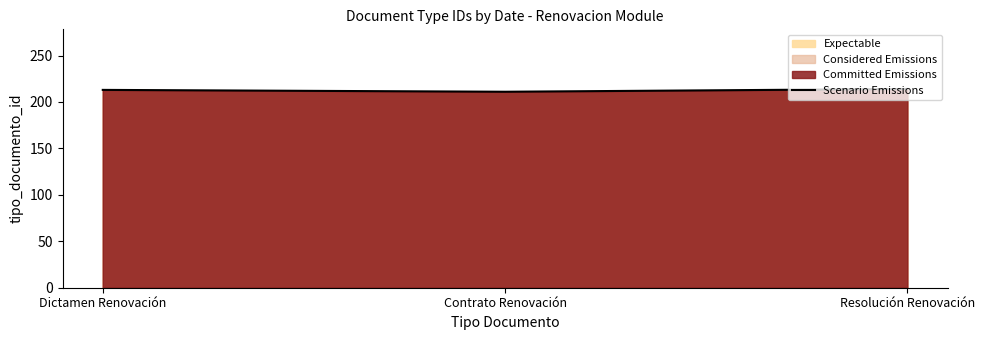

Is it true that the value at Contrato Renovación is 126?

False